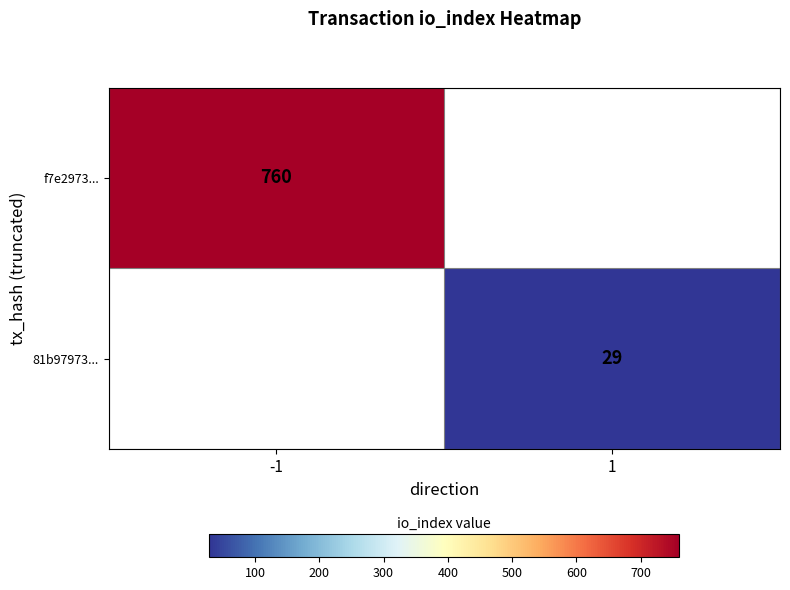

Is it true that f7e2973... equals 184 at -1?

False